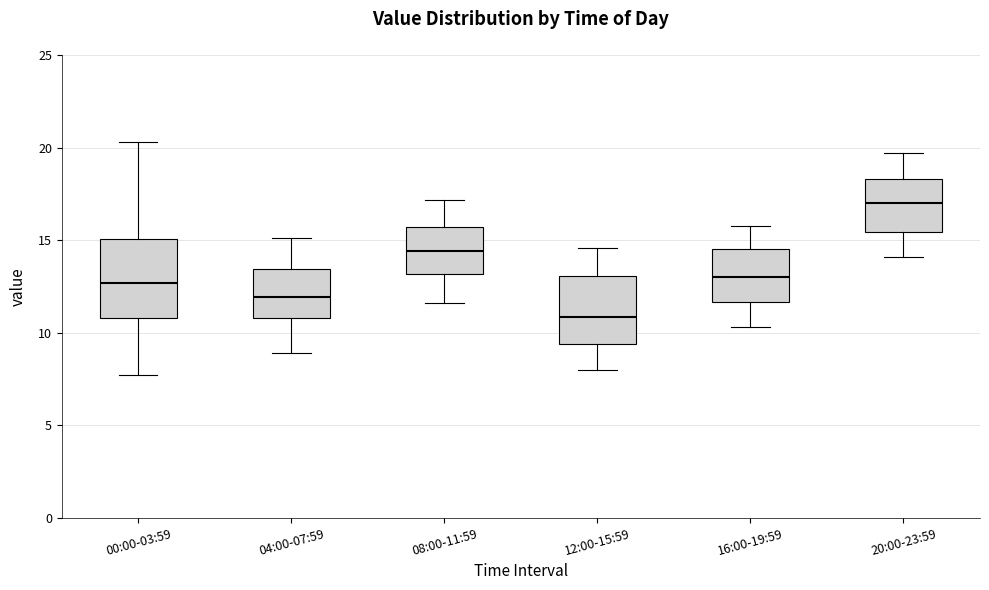

Which box's median line is the highest?

20:00-23:59